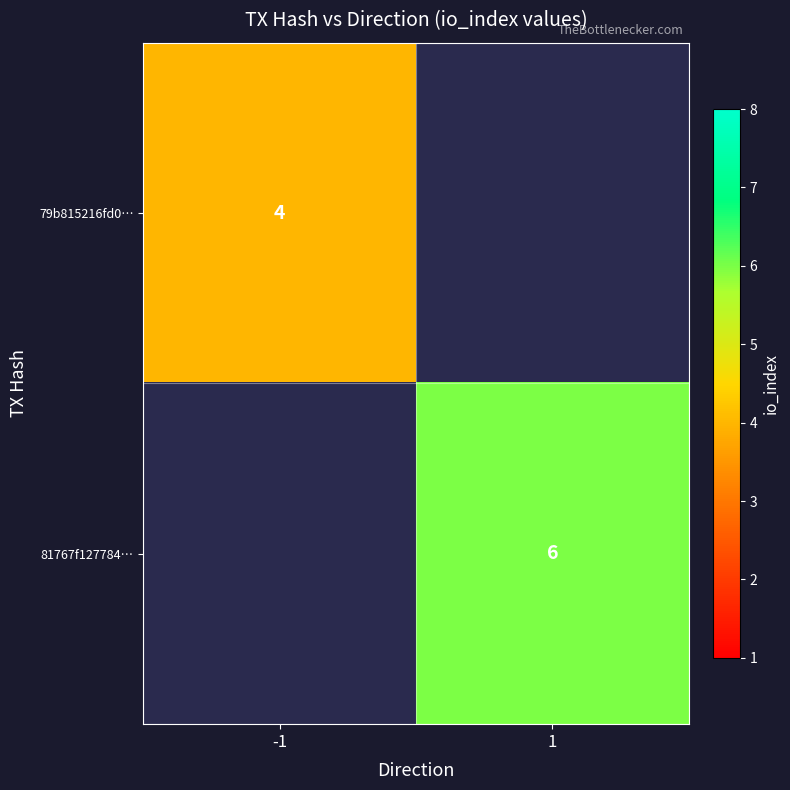

The 79b815216fd0… series shows 5.3 at -1. True or false?

False